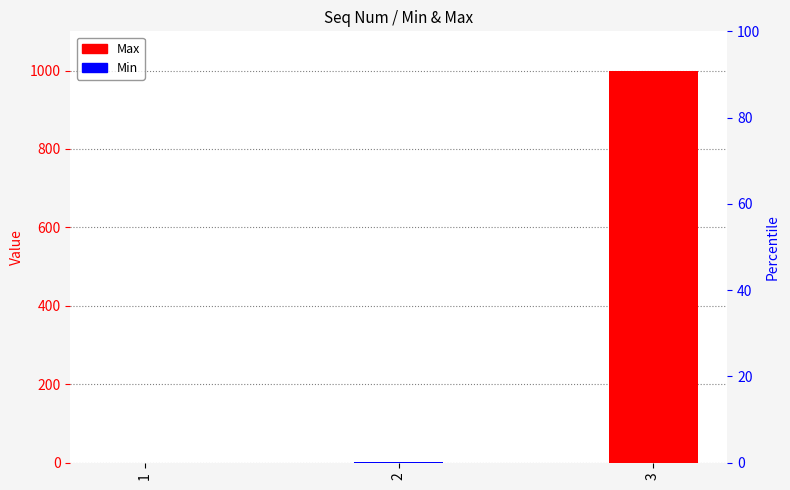

At 2, list the series in order from smallest to largest.

Max, Min